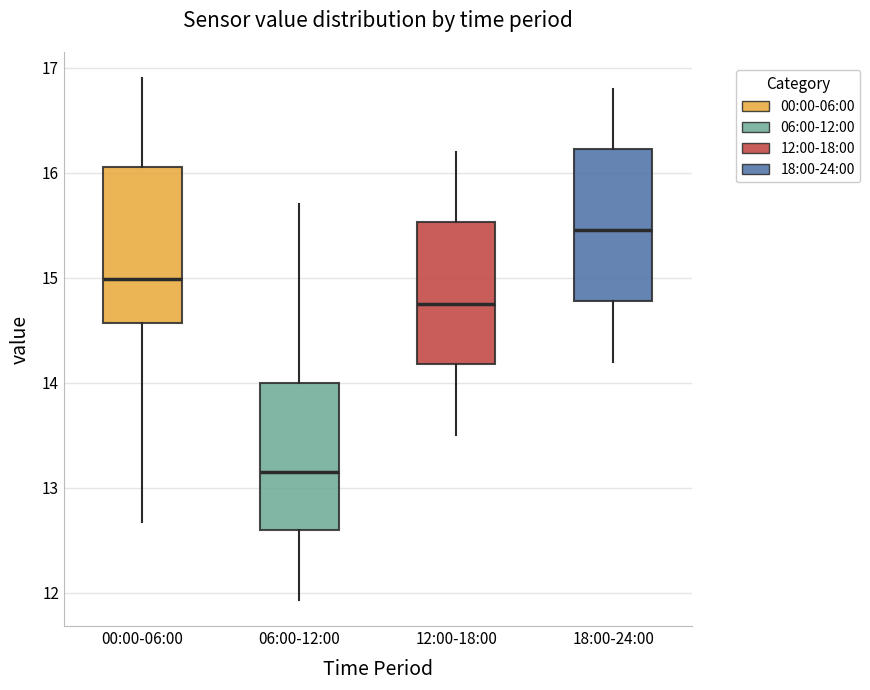

Where does the median line of the box for 06:00-12:00 sit on the y-axis? The values are not printed on the chart, so give them approximately, as read against the axis.

13.2